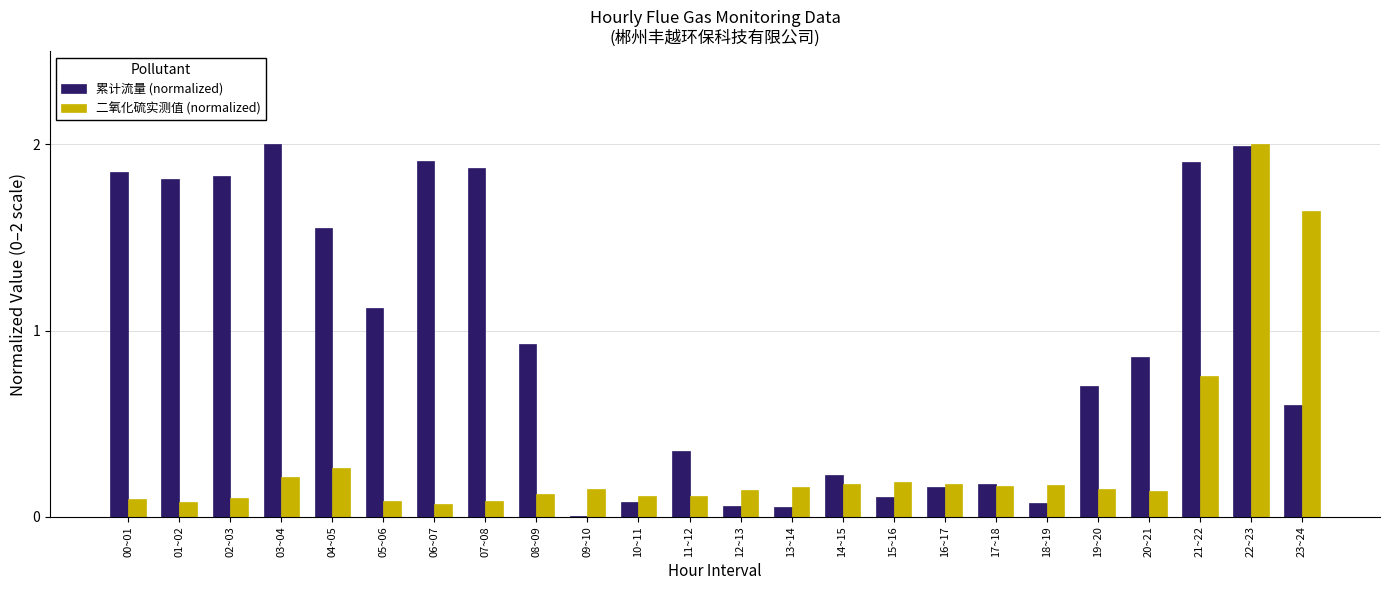

At which category is the sum across all series the highest?

22~23